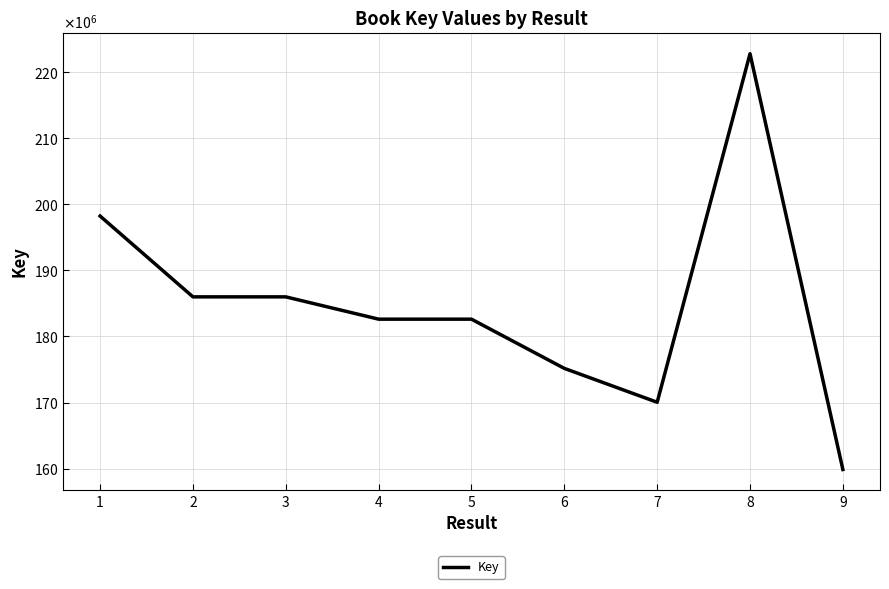

Is this an area chart (filled region under the line)?

No